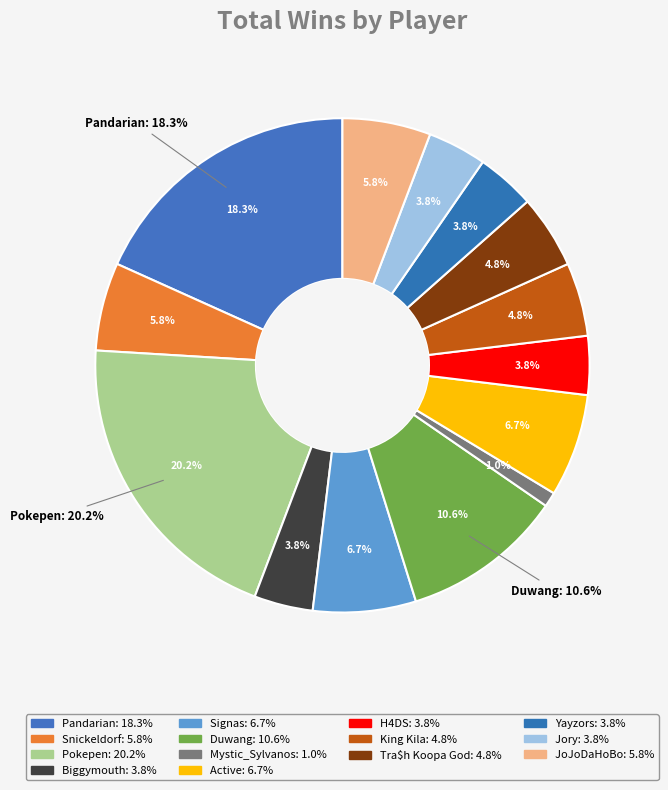

What is the change in value from Pandarian to Yayzors?

-15